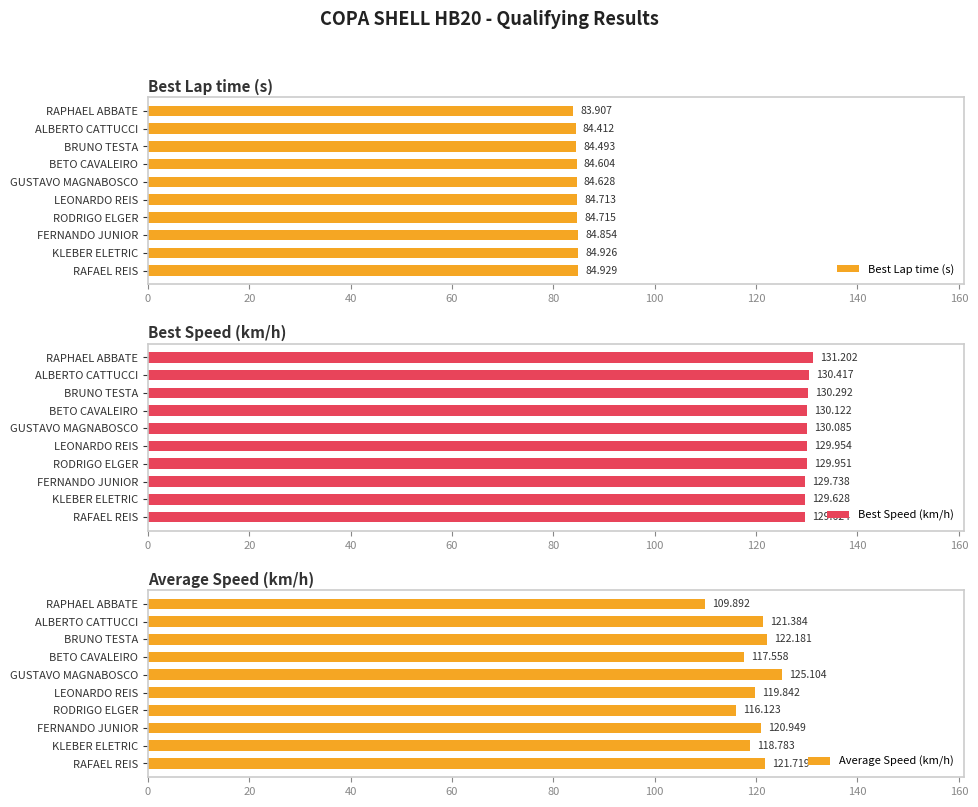

Which series has the widest spread of values?

Average Speed (km/h)